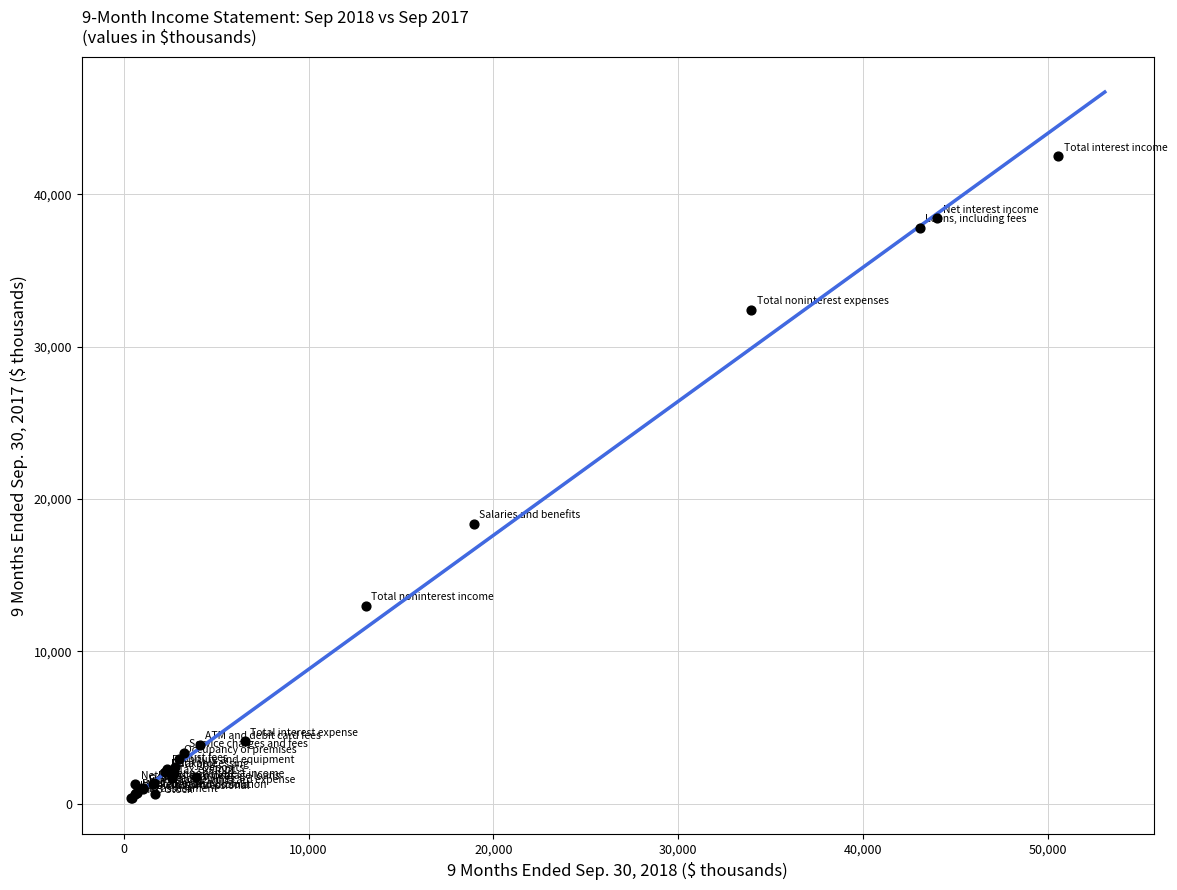

What Y value in the scatter plot is closest to 21441?

18363